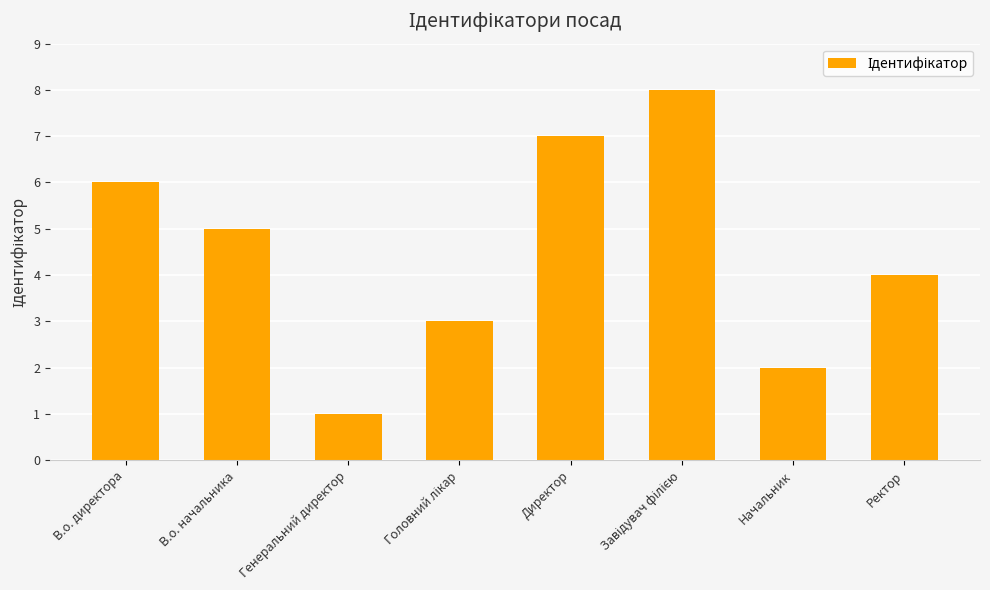

True or false: the data shows 1 at Начальник.

False